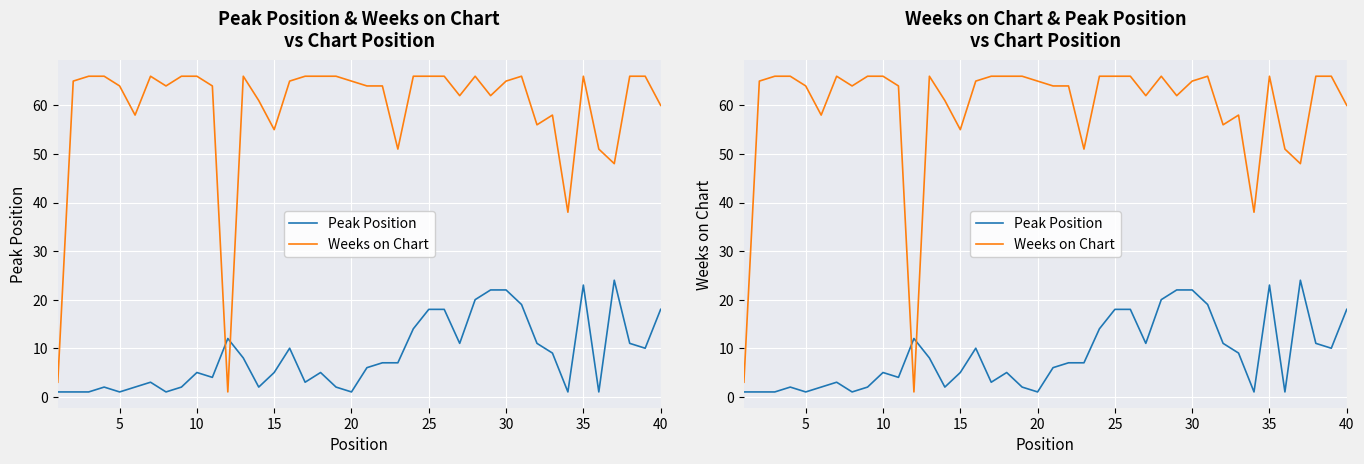

What is the difference between the second highest and second lowest values in the Weeks on Chart series?

63